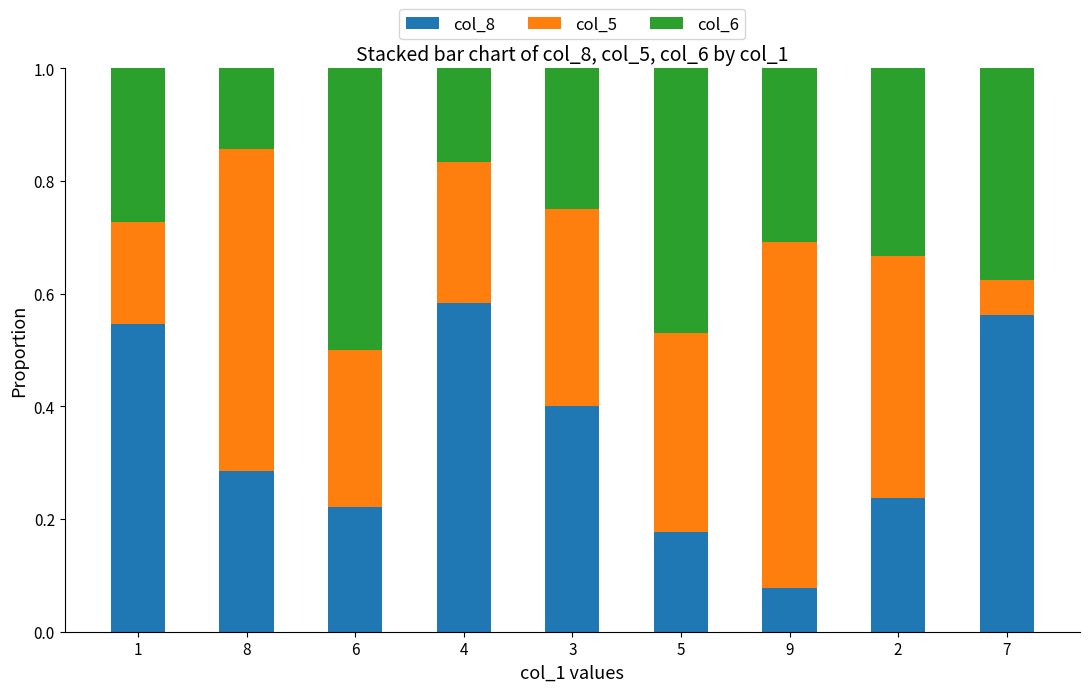

True or false: col_8 has a value of 0.4 at 3.

True